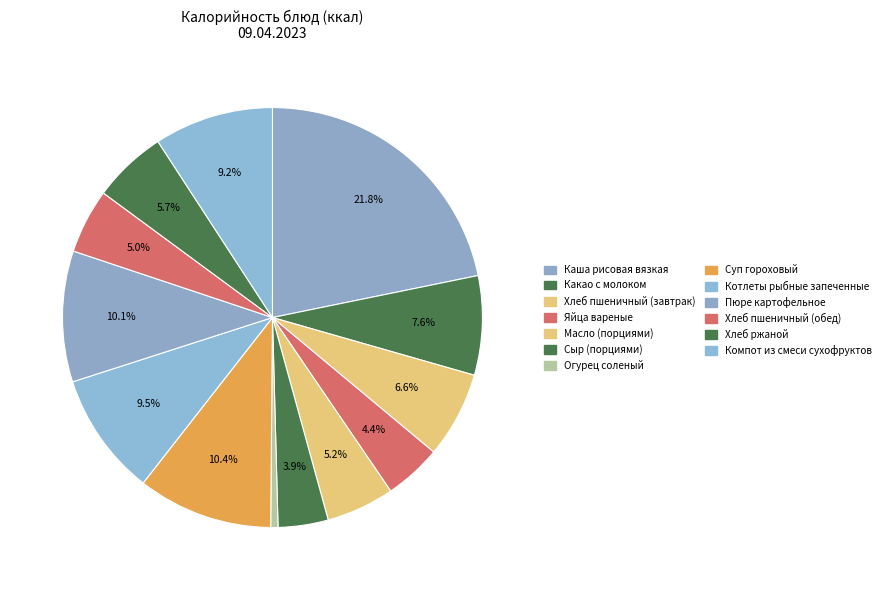

What percentage is NOT represented by Яйца вареные?

95.6%